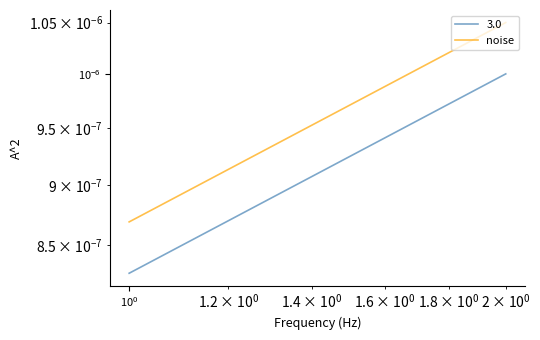

Is it true that the value at $\mathdefault{10^{-1}}$ is 0.0?

False